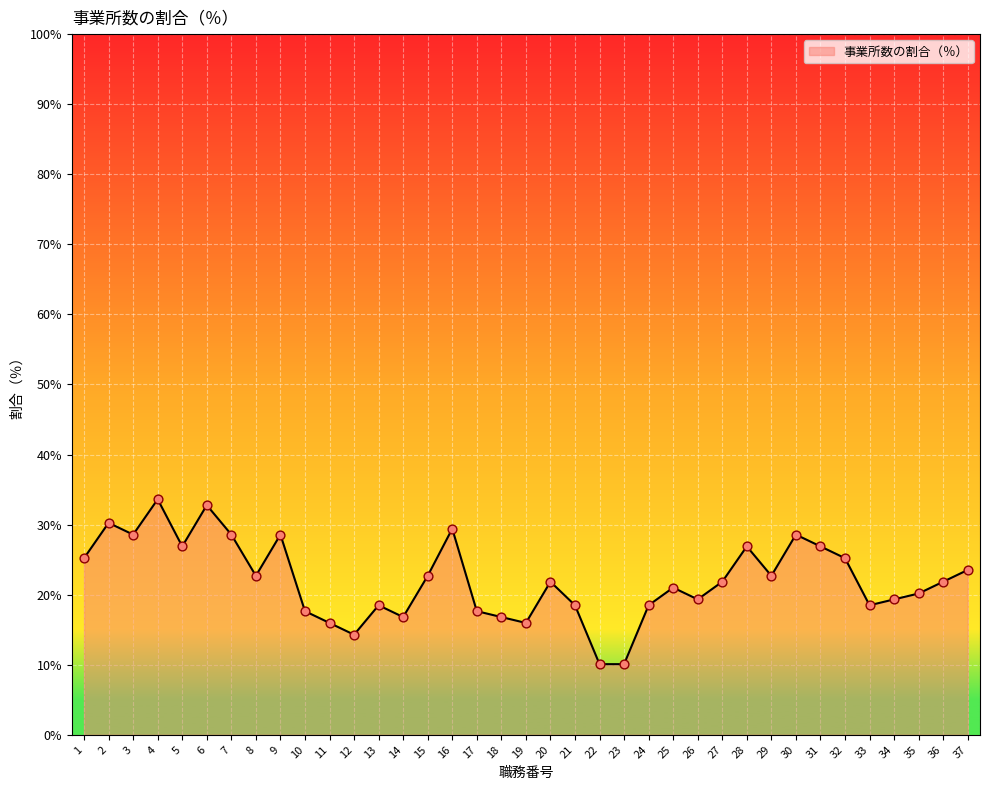

What is the ratio of the value at 6 to the value at 12?

2.3